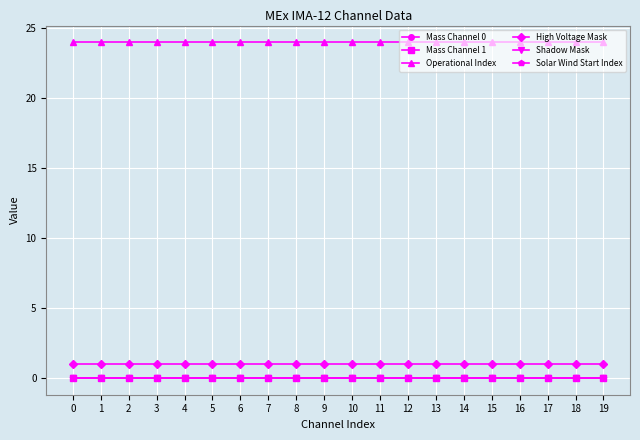

Reading left to right, what are all the values shown in this chart?

Mass Channel 0: 0=0	1=0	2=0	3=0	4=0	5=0	6=0	7=0	8=0	9=0	10=0	11=0	12=0	13=0	14=0	15=0	16=0	17=0	18=0	19=0
Mass Channel 1: 0=0	1=0	2=0	3=0	4=0	5=0	6=0	7=0	8=0	9=0	10=0	11=0	12=0	13=0	14=0	15=0	16=0	17=0	18=0	19=0
Operational Index: 0=24	1=24	2=24	3=24	4=24	5=24	6=24	7=24	8=24	9=24	10=24	11=24	12=24	13=24	14=24	15=24	16=24	17=24	18=24	19=24
High Voltage Mask: 0=1	1=1	2=1	3=1	4=1	5=1	6=1	7=1	8=1	9=1	10=1	11=1	12=1	13=1	14=1	15=1	16=1	17=1	18=1	19=1
Shadow Mask: 0=0	1=0	2=0	3=0	4=0	5=0	6=0	7=0	8=0	9=0	10=0	11=0	12=0	13=0	14=0	15=0	16=0	17=0	18=0	19=0
Solar Wind Start Index: 0=0	1=0	2=0	3=0	4=0	5=0	6=0	7=0	8=0	9=0	10=0	11=0	12=0	13=0	14=0	15=0	16=0	17=0	18=0	19=0